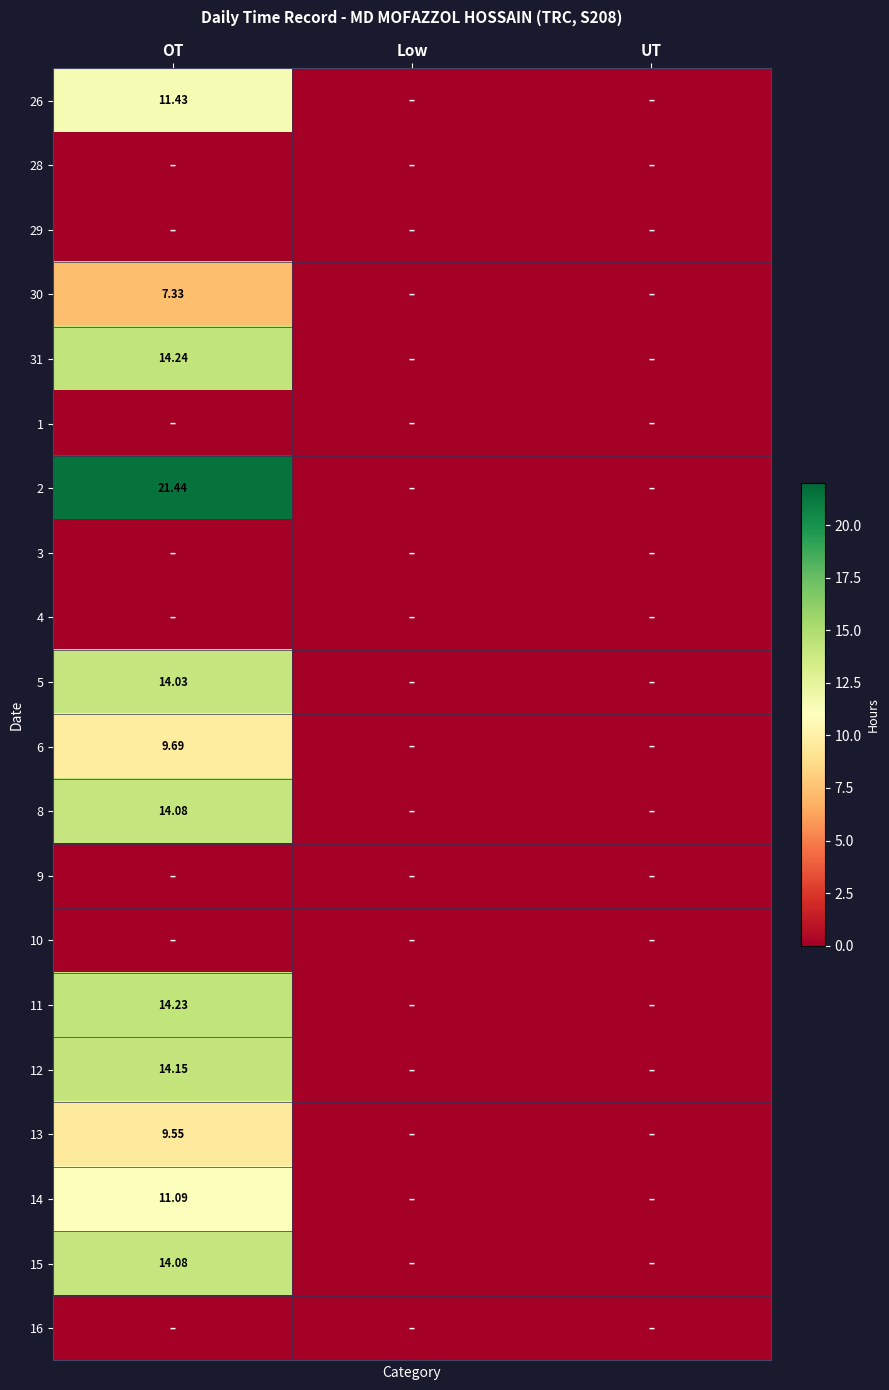

What is the highest value of the 6 series?

9.7